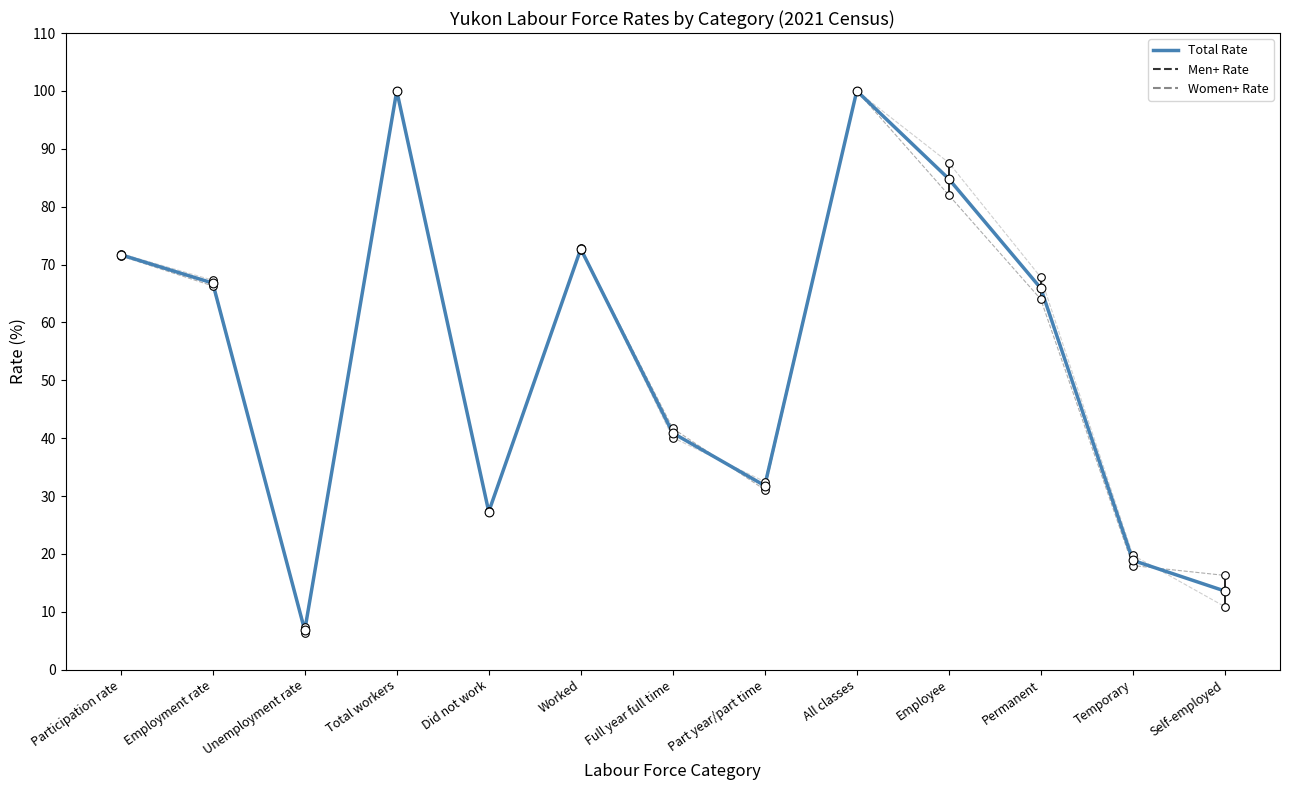

Which series has the widest spread of values?

Women+ Rate